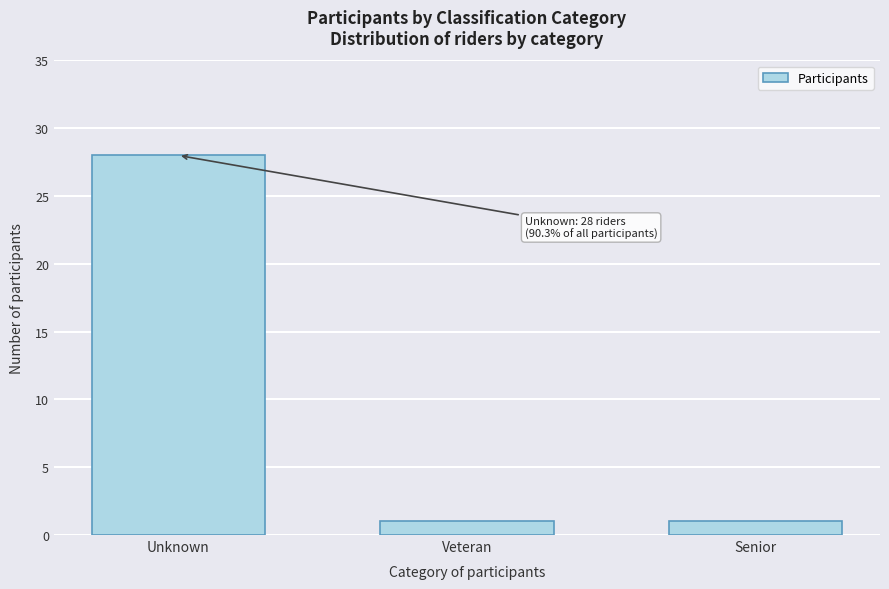

Reading left to right, transcribe all the data shown in this chart.

Unknown=28	Veteran=1	Senior=1